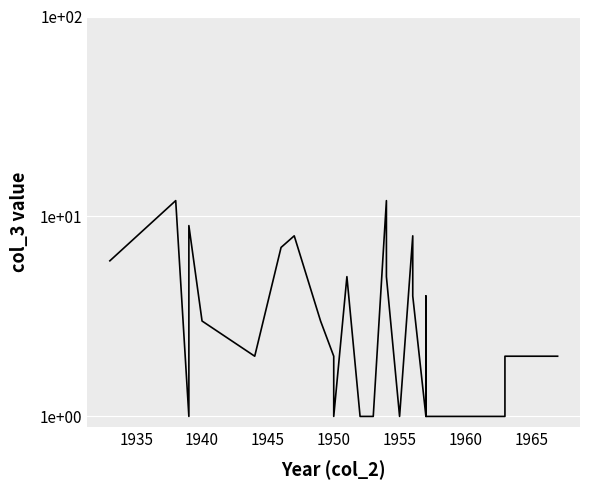

True or false: the data shows 8 at 1930.

False